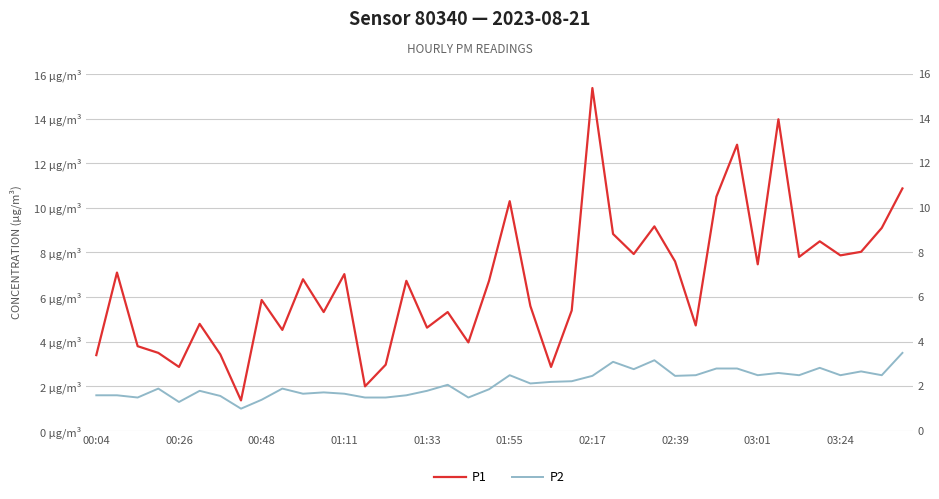

True or false: P2 and P1 intersect in this chart.

False